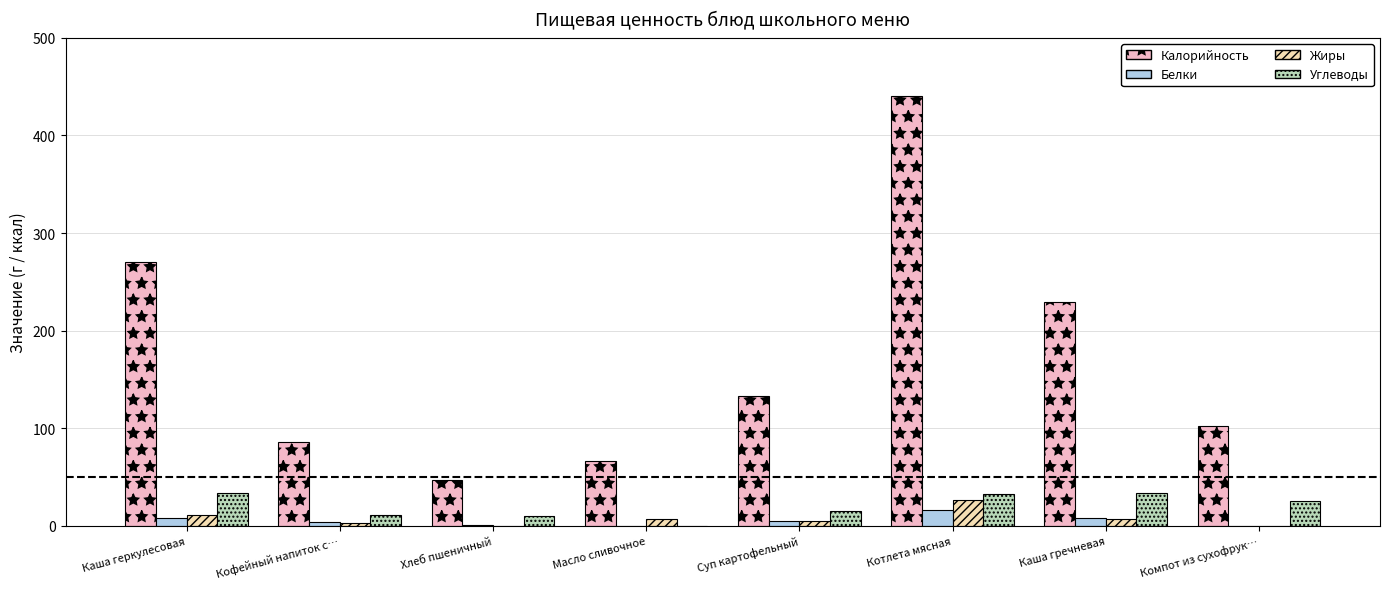

At which category is the sum across all series the highest?

Котлета мясная